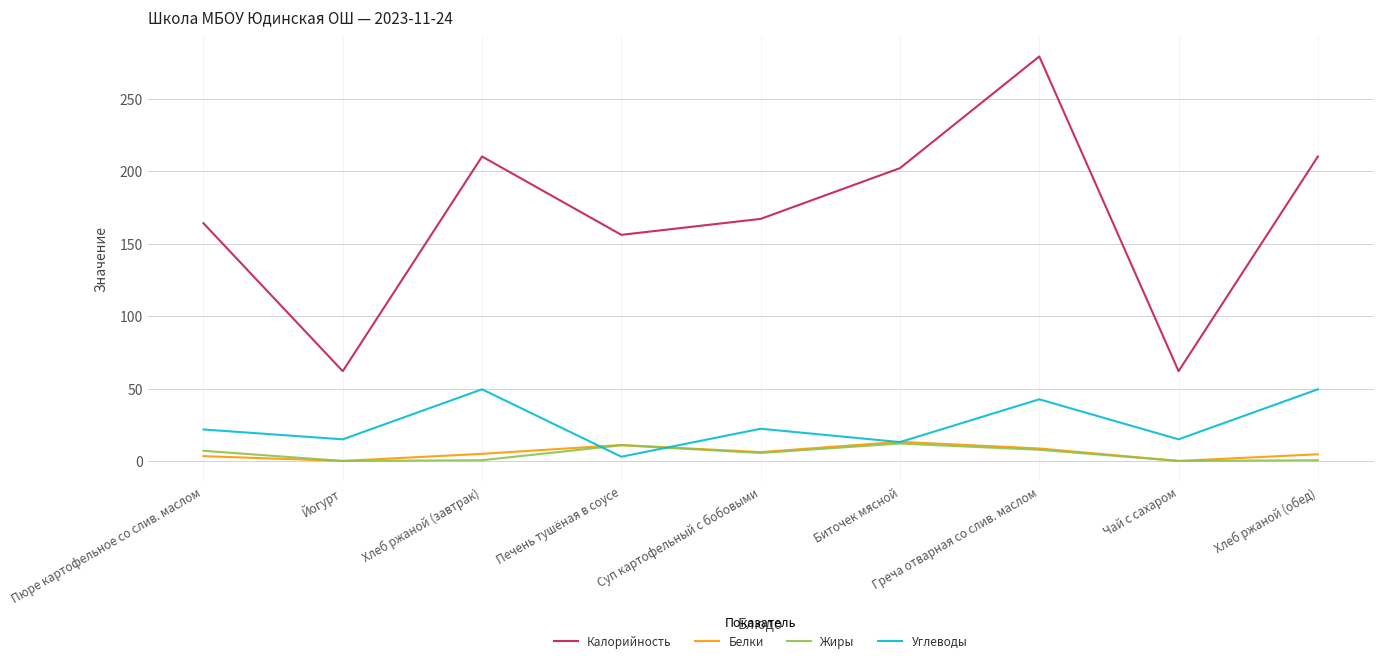

Which series has the largest total across all categories?

Калорийность